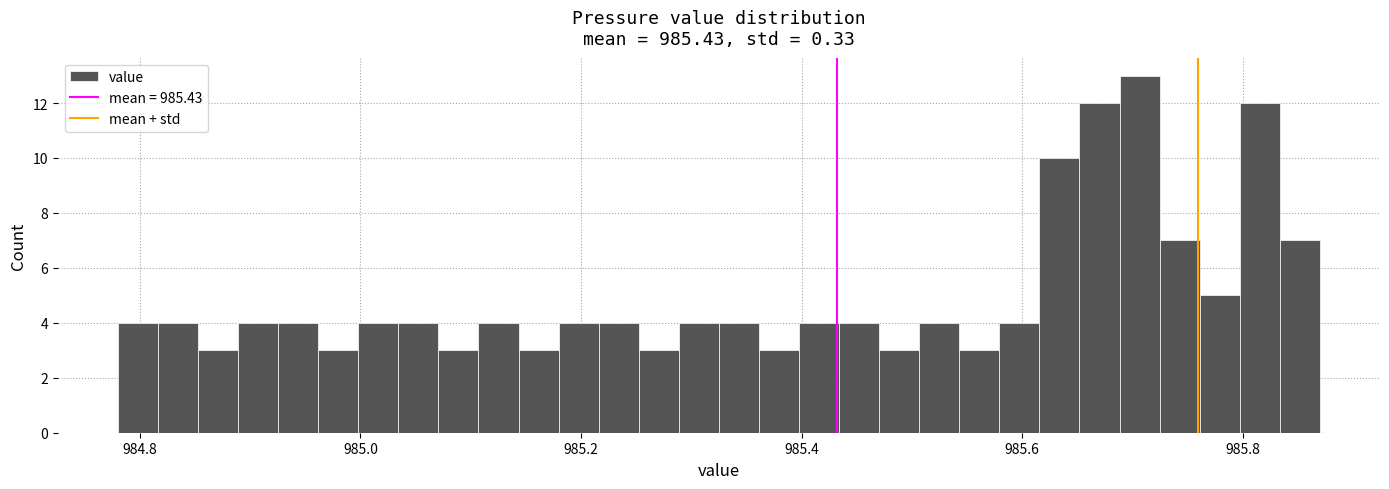

Read against the x-axis, roughly where is the centre of the tallest bar?

985.70